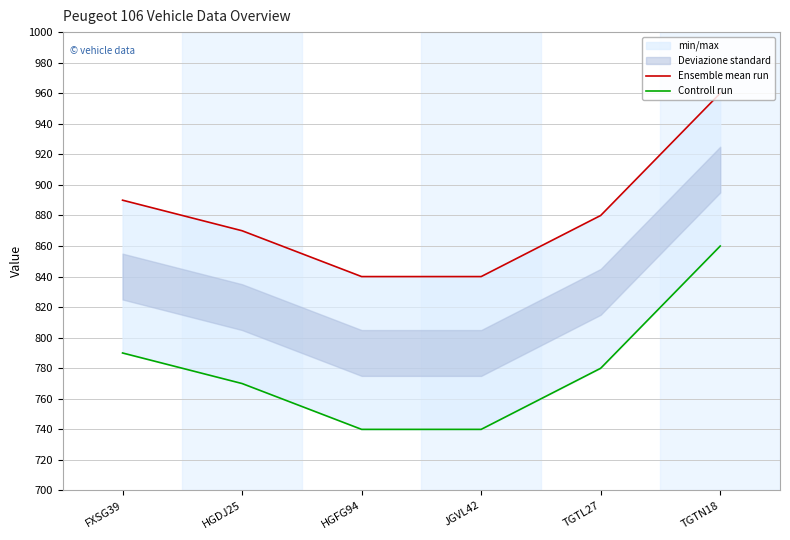

True or false: Controll run and Ensemble mean run intersect in this chart.

False